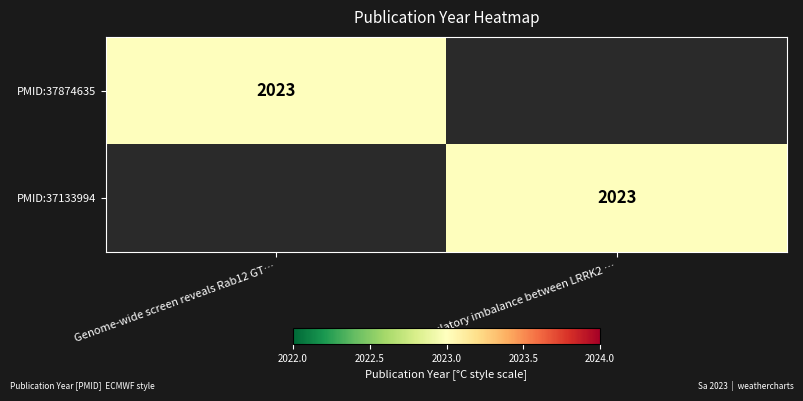

True or false: PMID:37874635 has a value of 3116 at Genome-wide screen reveals Rab12 GT….

False